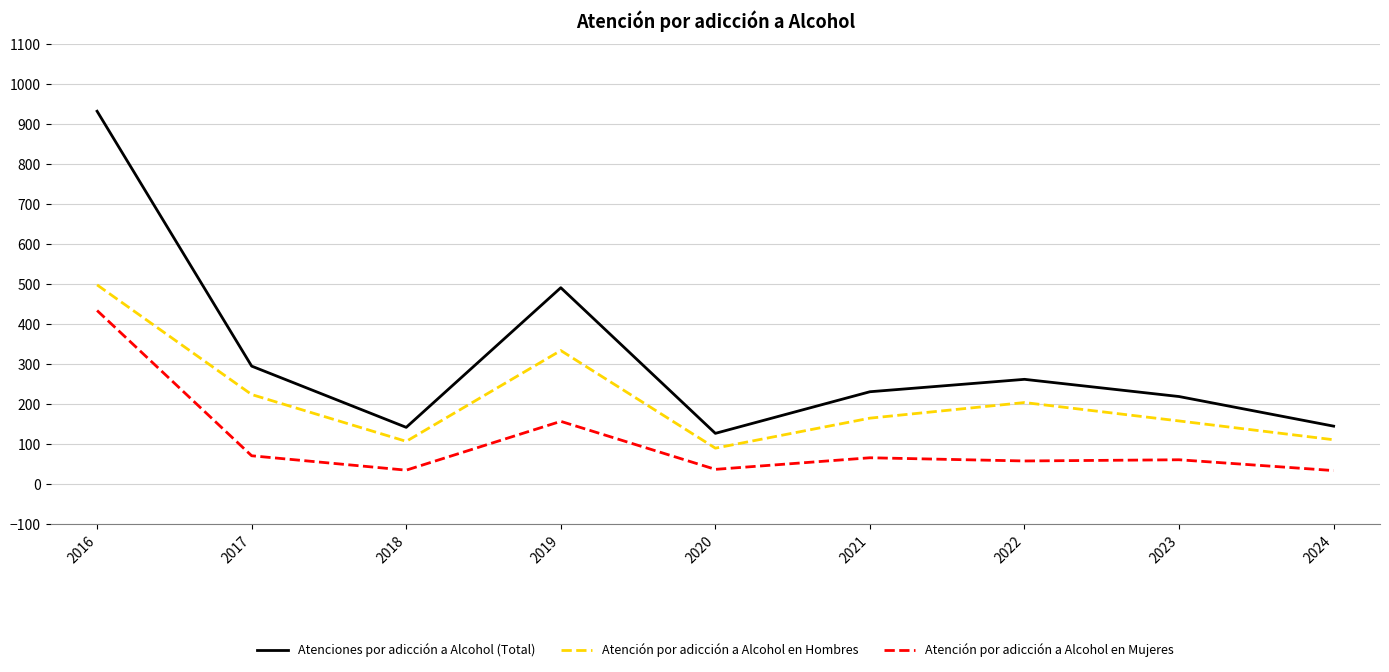

Where does the Atenciones por adicción a Alcohol (Total) series first go above 231?

2016